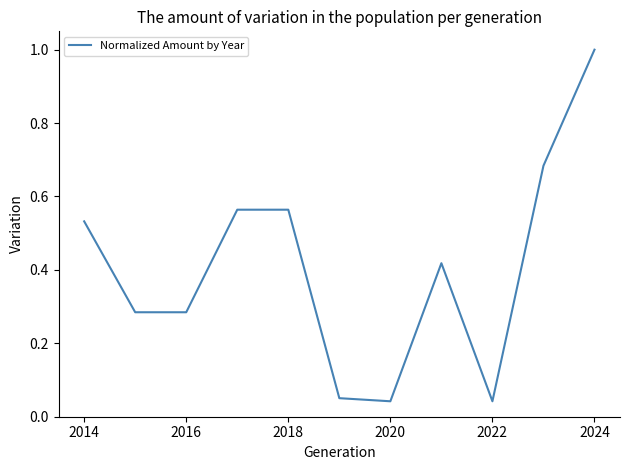

Does the chart have visible grid lines?

No